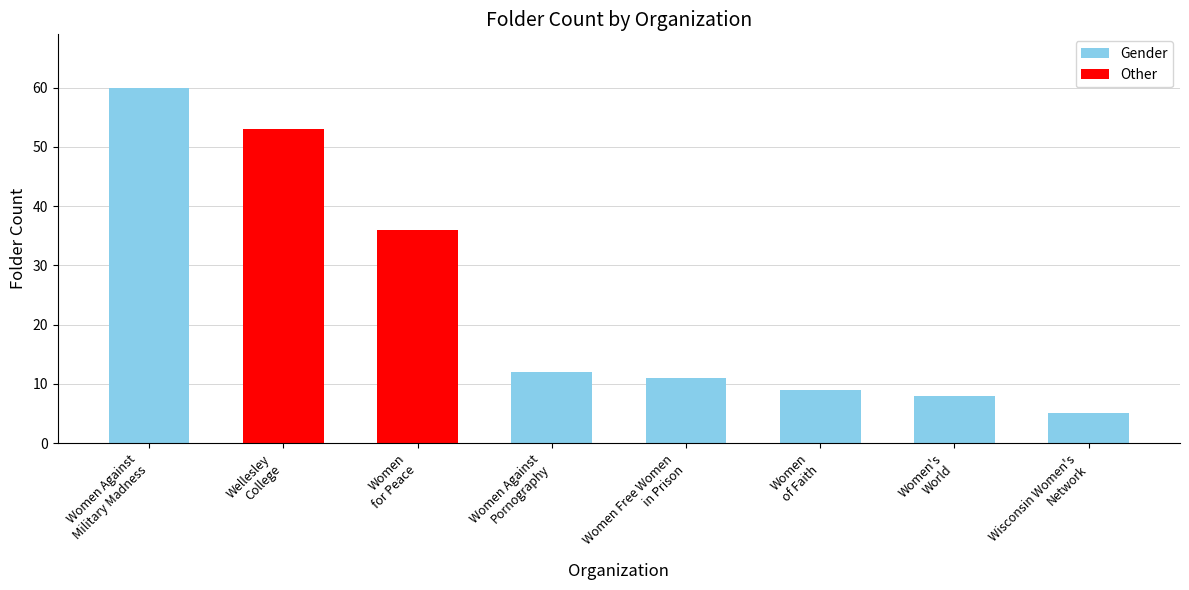

How many series are shown in this chart?

1